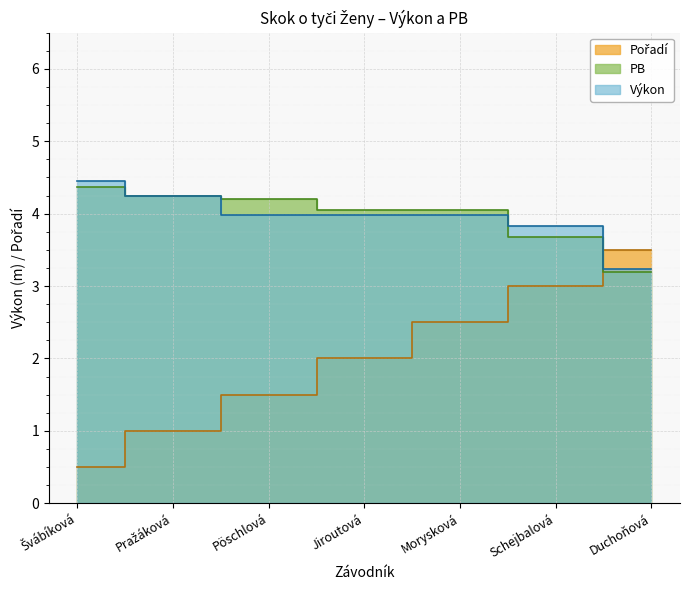

Where do Výkon and PB first cross each other?

Morysková and Schejbalová